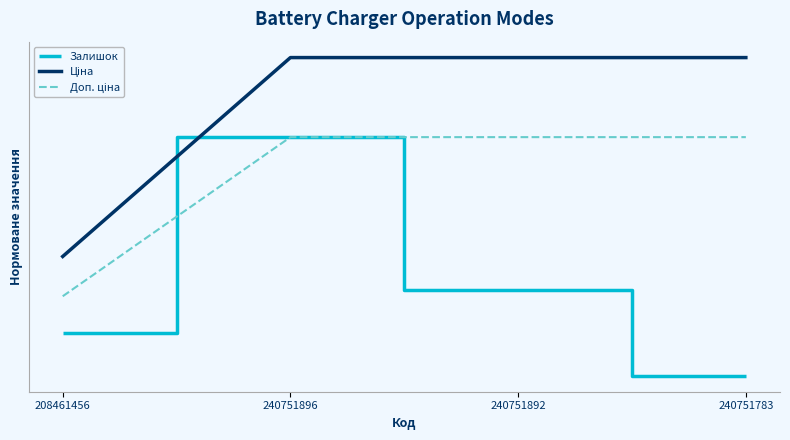

What is the label of the 2nd point from the right?

240751892